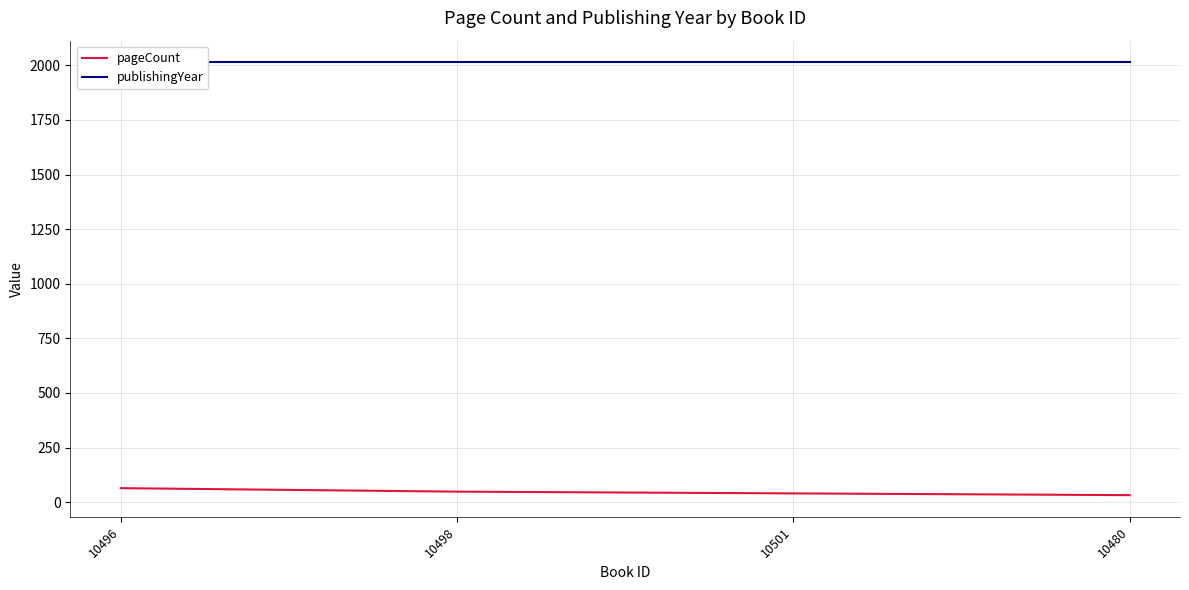

Count the number of data series in this chart.

2